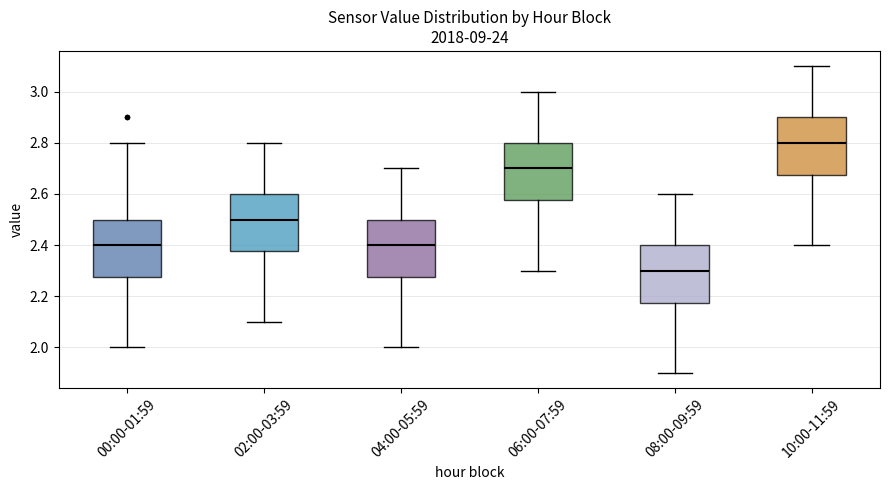

Which box has the highest median line?

10:00-11:59